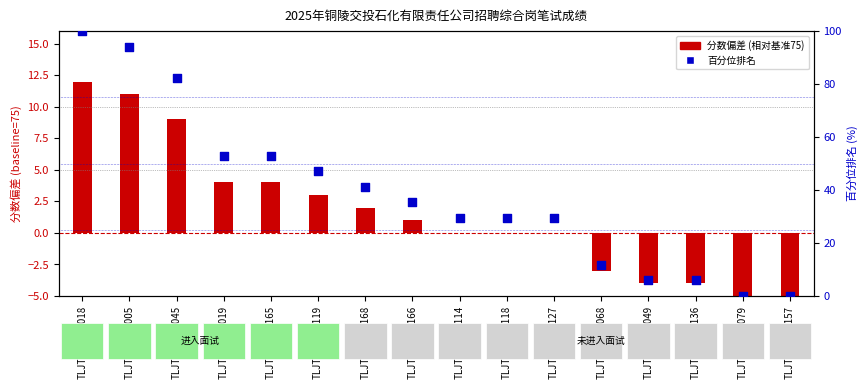

What are all the series names shown in the legend?

分数偏差 (相对基准75), 百分位排名